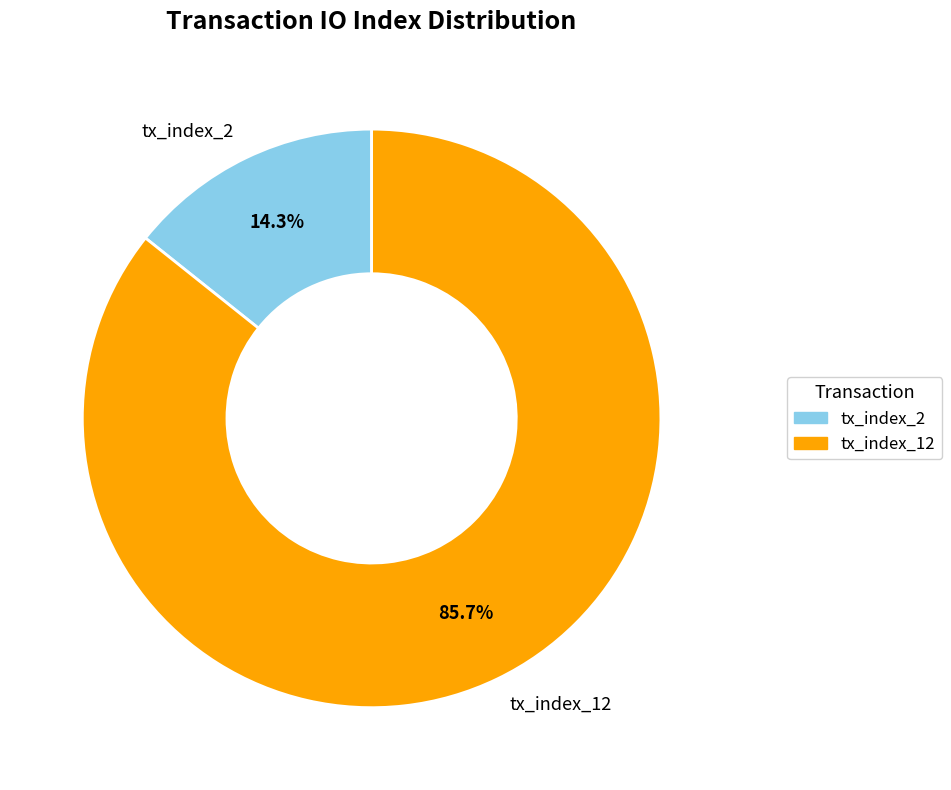

How many slices are in this pie chart?

2